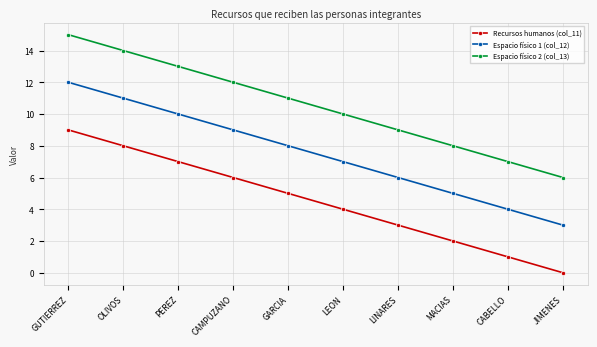

True or false: Recursos humanos (col_11) and Espacio físico 2 (col_13) cross at least once.

False